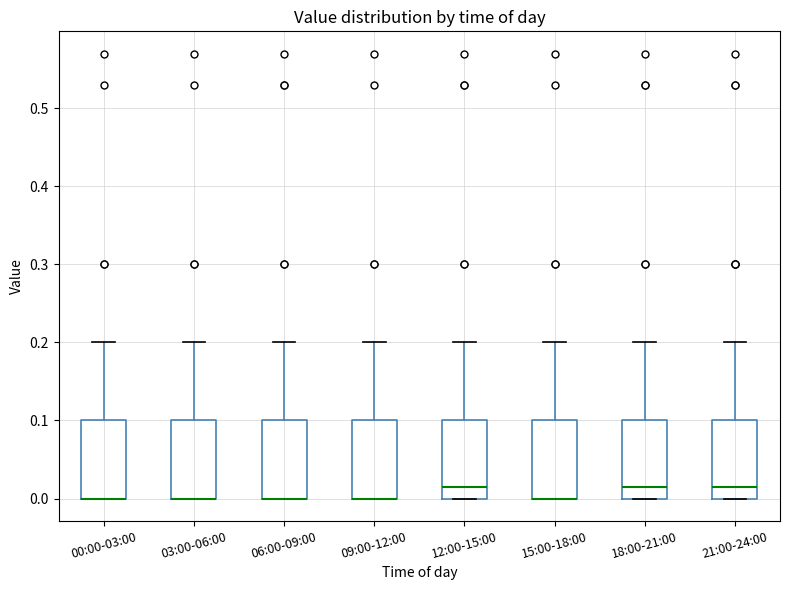

Where is the lower edge of the box for 12:00-15:00 on the y-axis? The values are not printed on the chart, so give them approximately, as read against the axis.

0.00